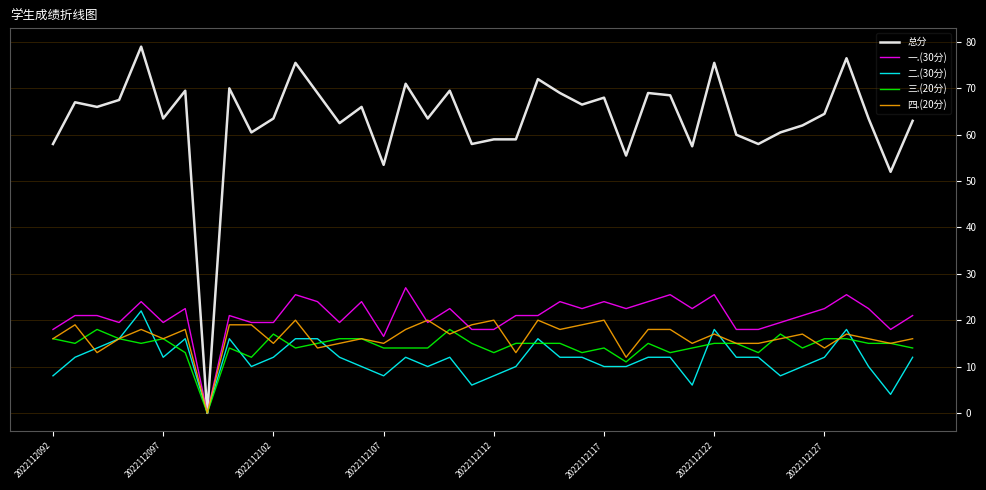

Which series has the largest range (max minus min)?

总分